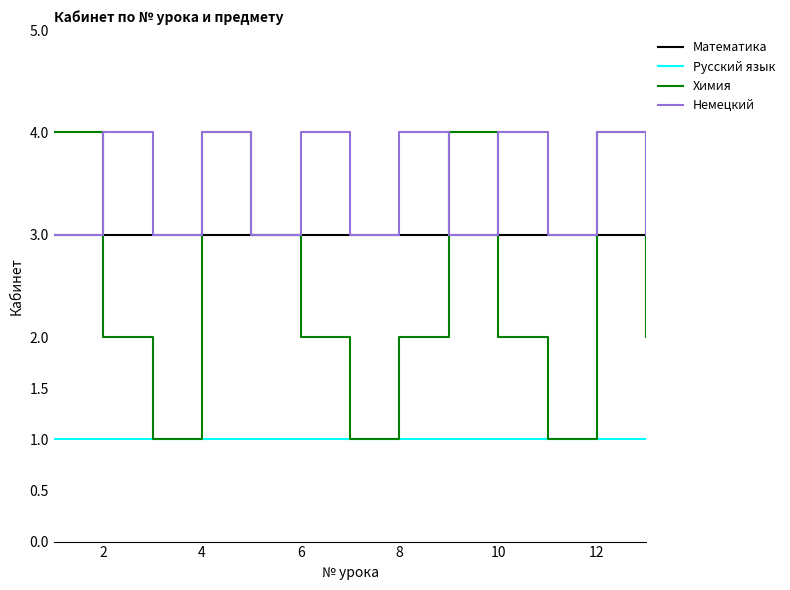

Reading left to right, extract all data points from this chart.

Математика: 3	3	3	3	3	3	3	3	3	3	3	3	3
Русский язык: 1	1	1	1	1	1	1	1	1	1	1	1	1
Химия: 4	2	1	4	3	2	1	2	4	2	1	4	2
Немецкий: 3	4	3	4	3	4	3	4	3	4	3	4	3